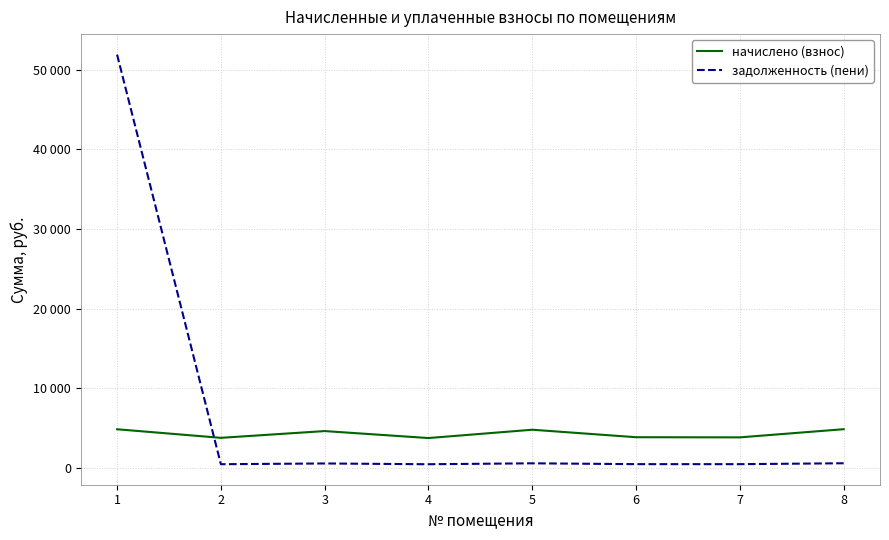

List the series in order of their overall mean, lowest first.

начислено (взнос), задолженность (пени)